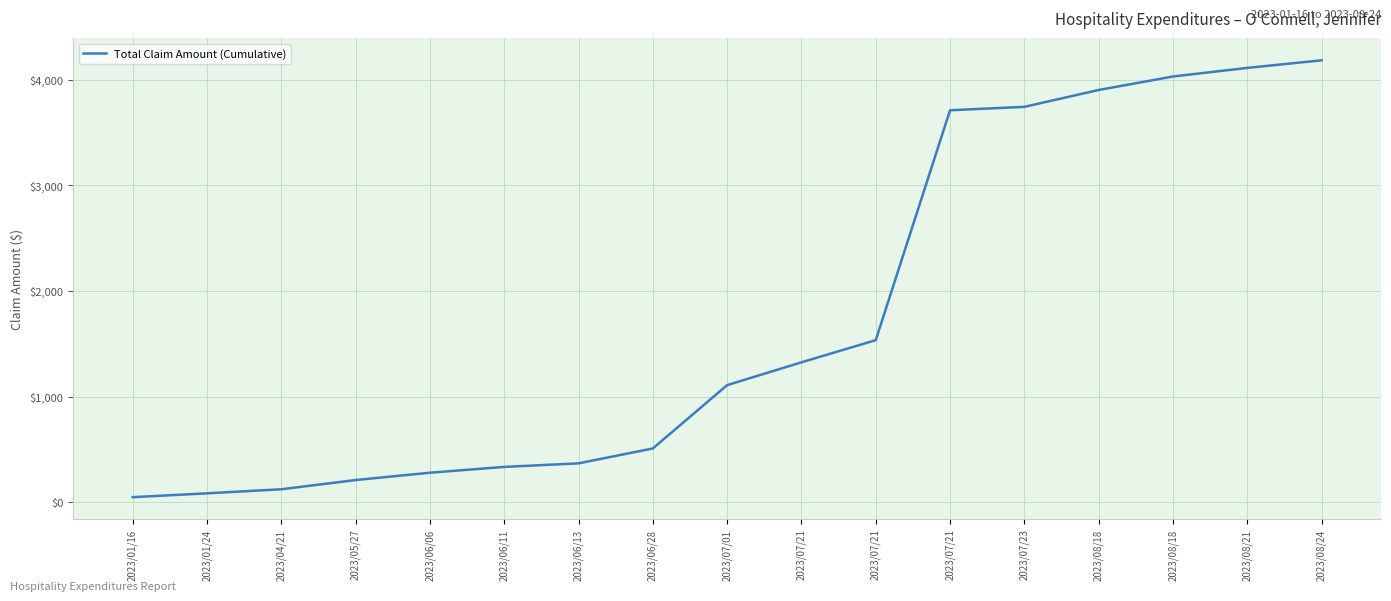

Rank the categories by value from lowest to highest.

2023/01/16, 2023/01/24, 2023/04/21, 2023/05/27, 2023/06/06, 2023/06/11, 2023/06/13, 2023/06/28, 2023/07/01, 2023/07/21, 2023/07/21, 2023/07/21, 2023/07/23, 2023/08/18, 2023/08/18, 2023/08/21, 2023/08/24